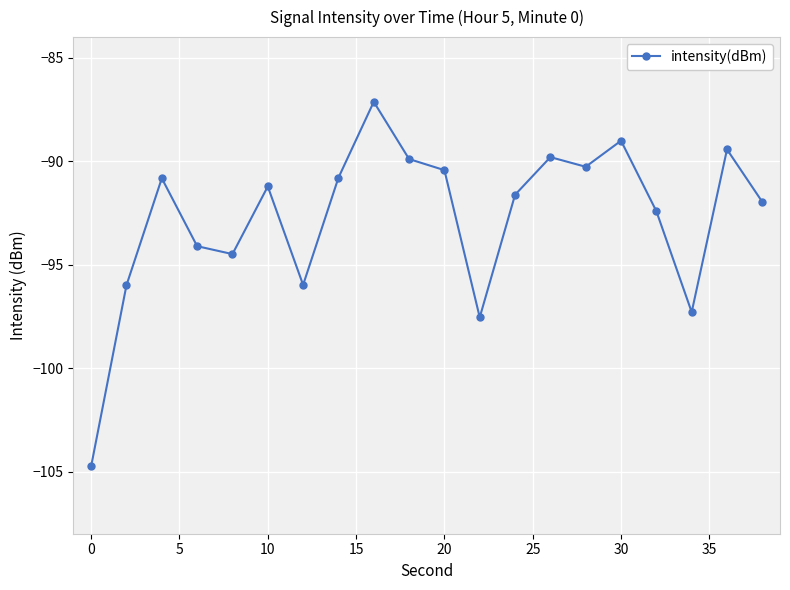

What is the greatest value displayed?

-87.1